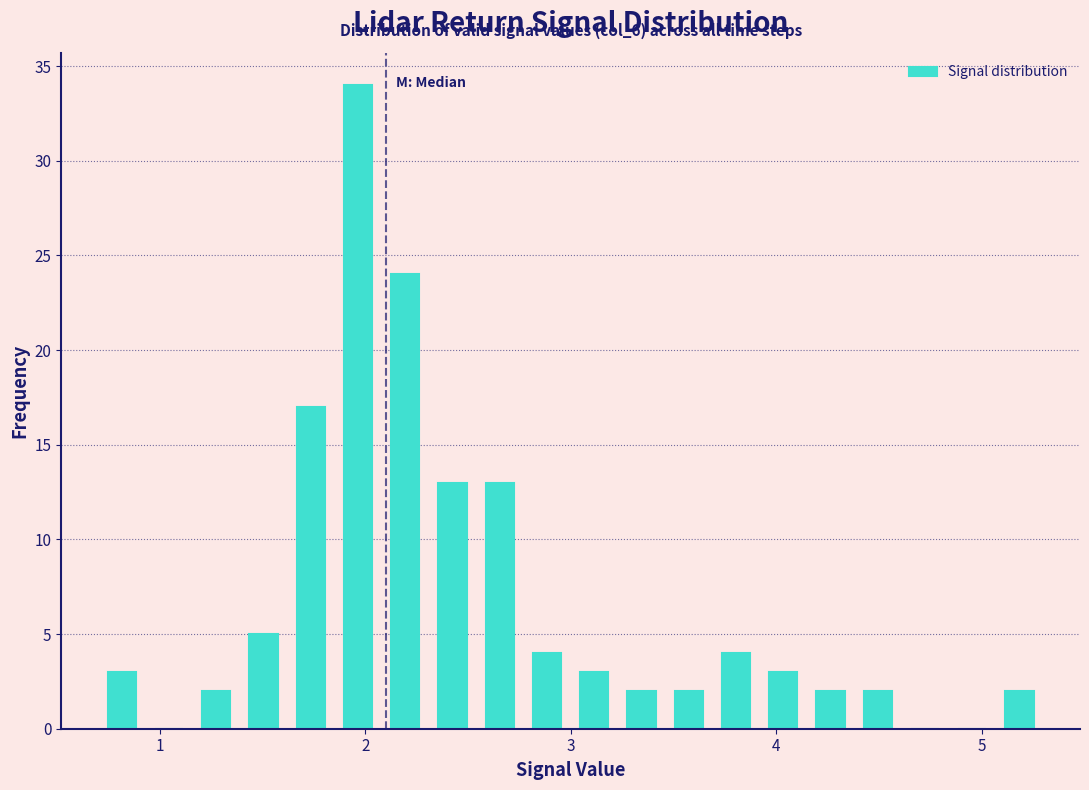

Read against the x-axis, roughly where is the centre of the tallest bar?

2.0